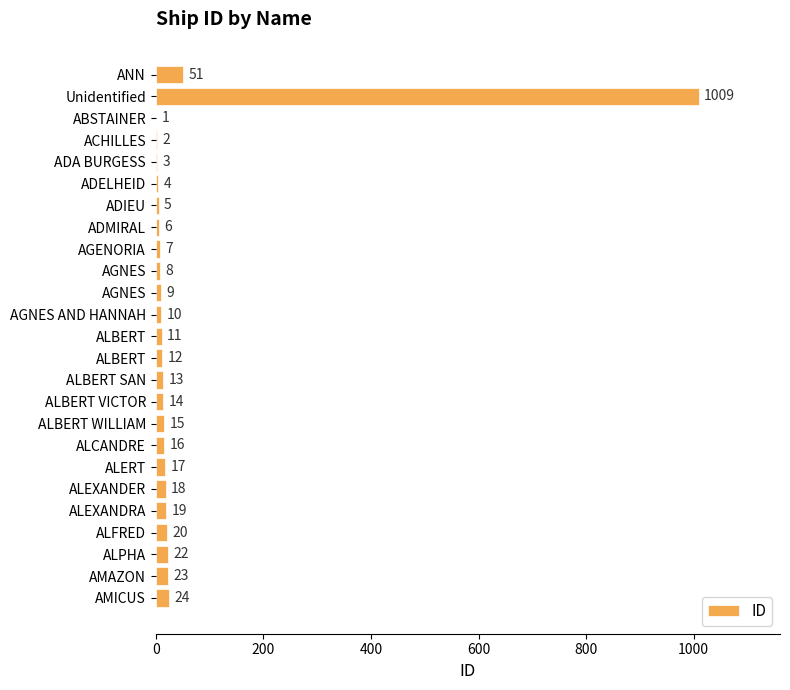

Count the number of categories in the chart.

25